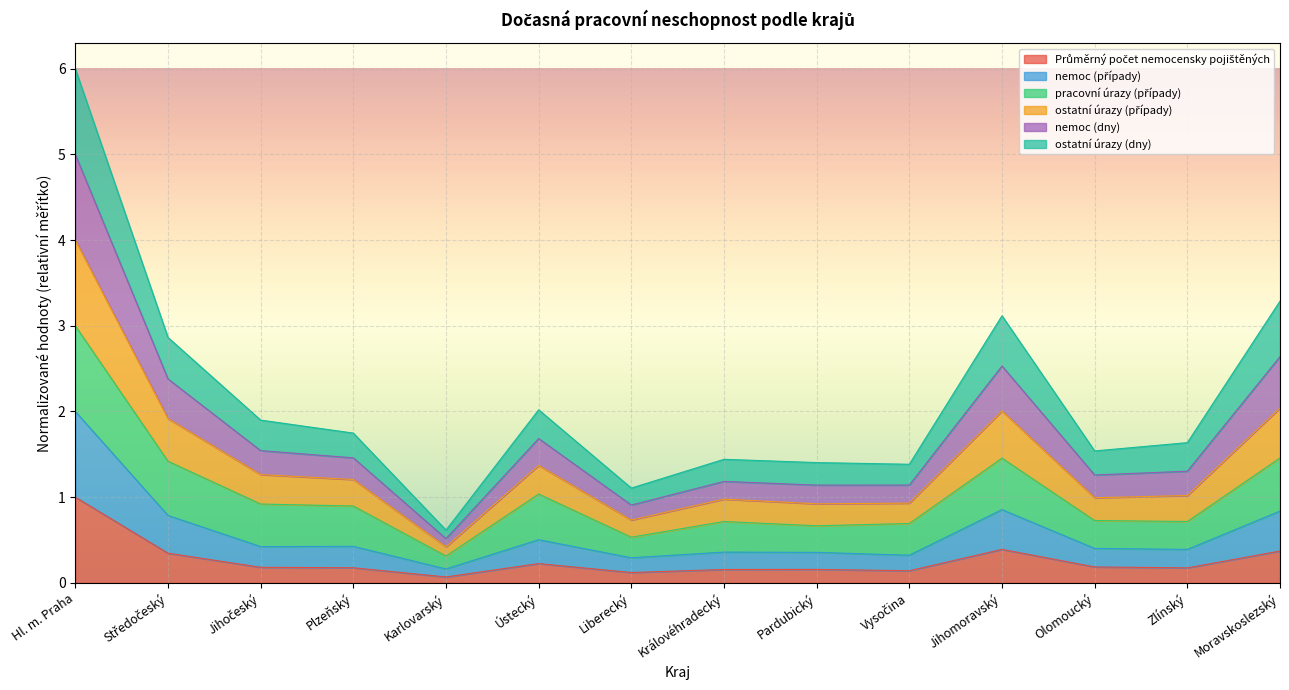

At which category is the sum across all series the highest?

Hl. m. Praha